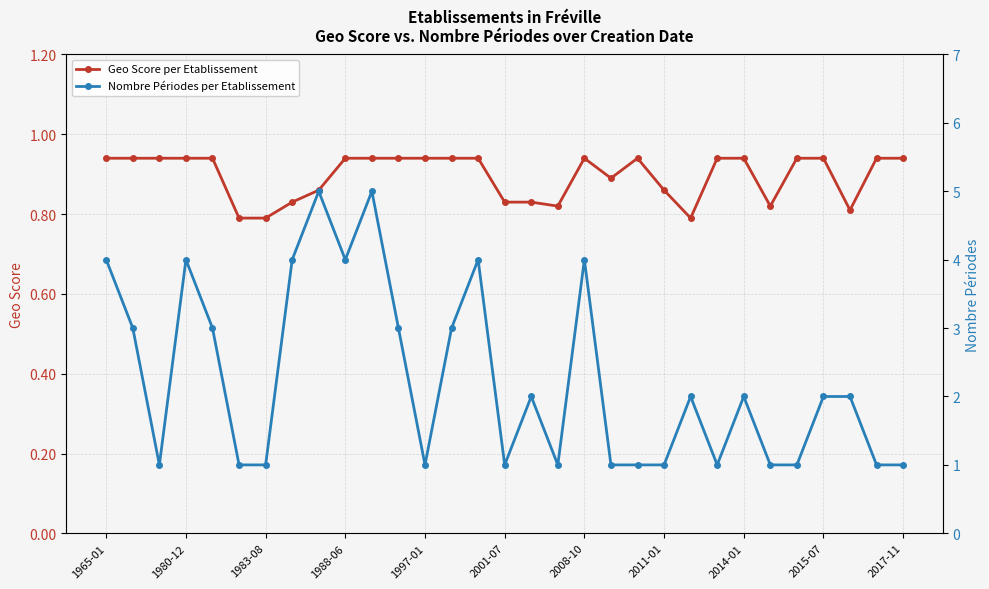

Reading left to right, what are all the values shown in this chart?

Geo Score per Etablissement: 0.9	0.9	0.9	0.9	0.9	0.8	0.8	0.8	0.9	0.9	0.9	0.9	0.9	0.9	0.9	0.8	0.8	0.8	0.9	0.9	0.9	0.9	0.8	0.9	0.9	0.8	0.9	0.9	0.8	0.9	0.9
Nombre Périodes per Etablissement: 4.0	3.0	1.0	4.0	3.0	1.0	1.0	4.0	5.0	4.0	5.0	3.0	1.0	3.0	4.0	1.0	2.0	1.0	4.0	1.0	1.0	1.0	2.0	1.0	2.0	1.0	1.0	2.0	2.0	1.0	1.0